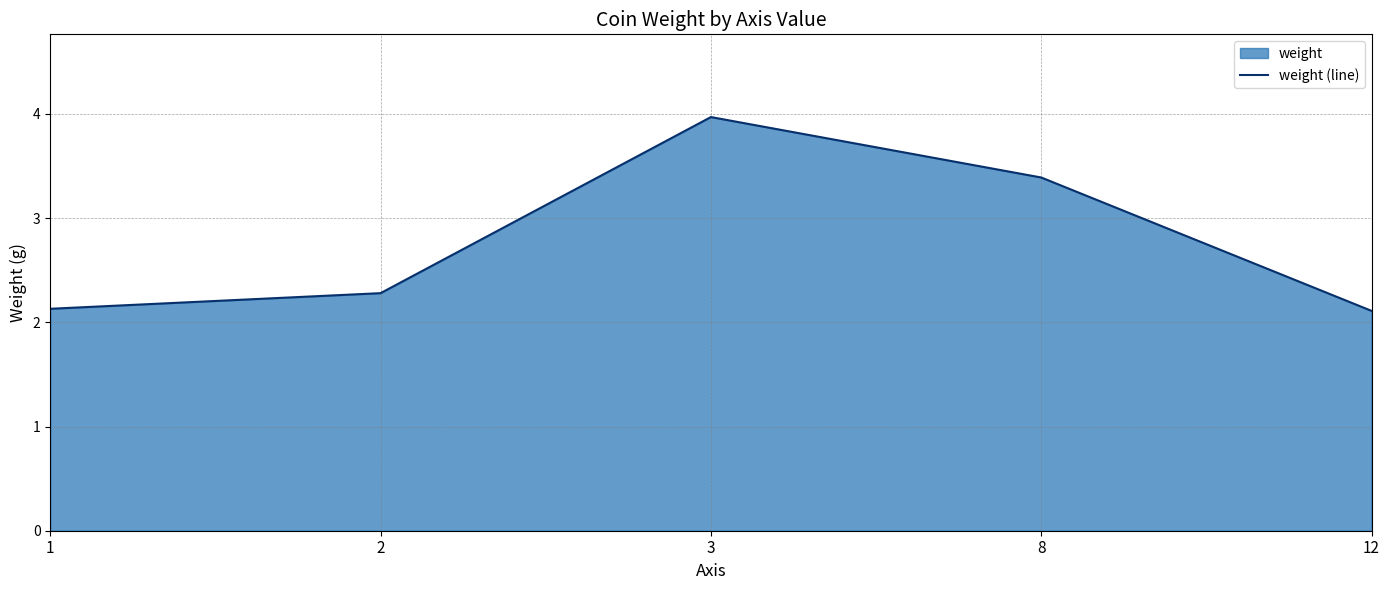

What is the difference between the maximum and minimum values?

1.9